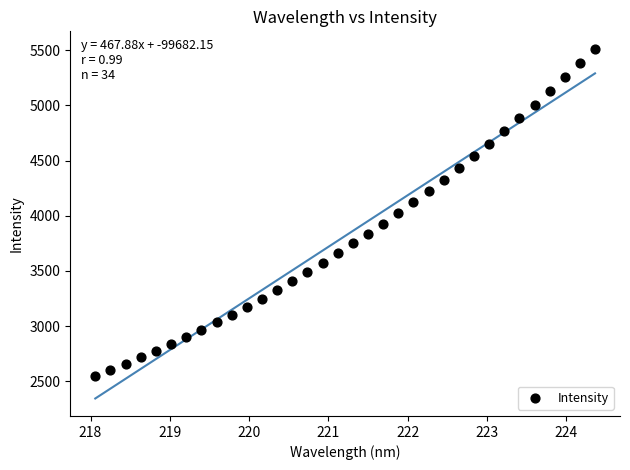

What is the range of X values (max minus min)?

6.3